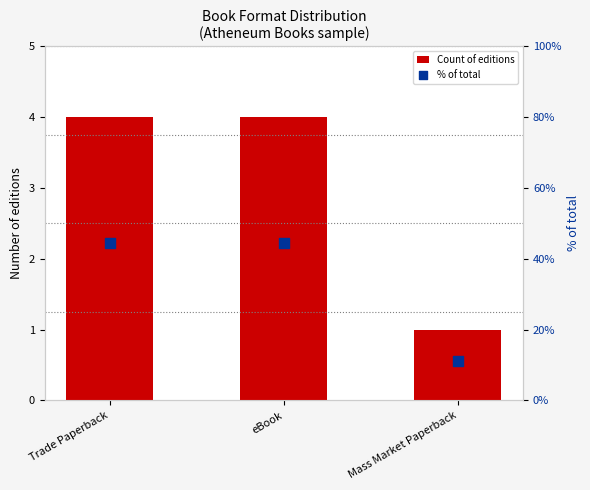

Which series has the widest spread of Y values?

% of total